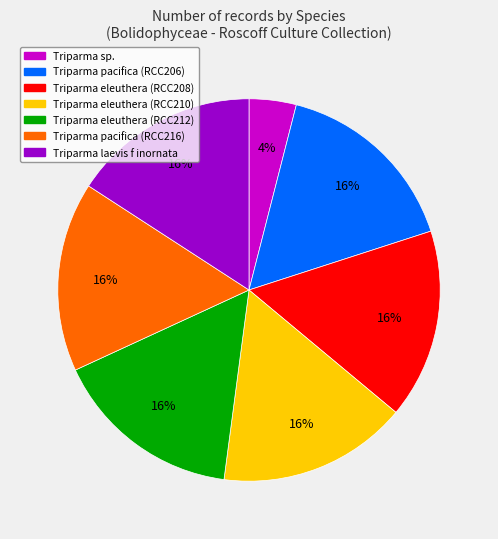

To the nearest percent, what is the combined percentage of Triparma laevis f inornata and Triparma pacifica (RCC206)?

32%